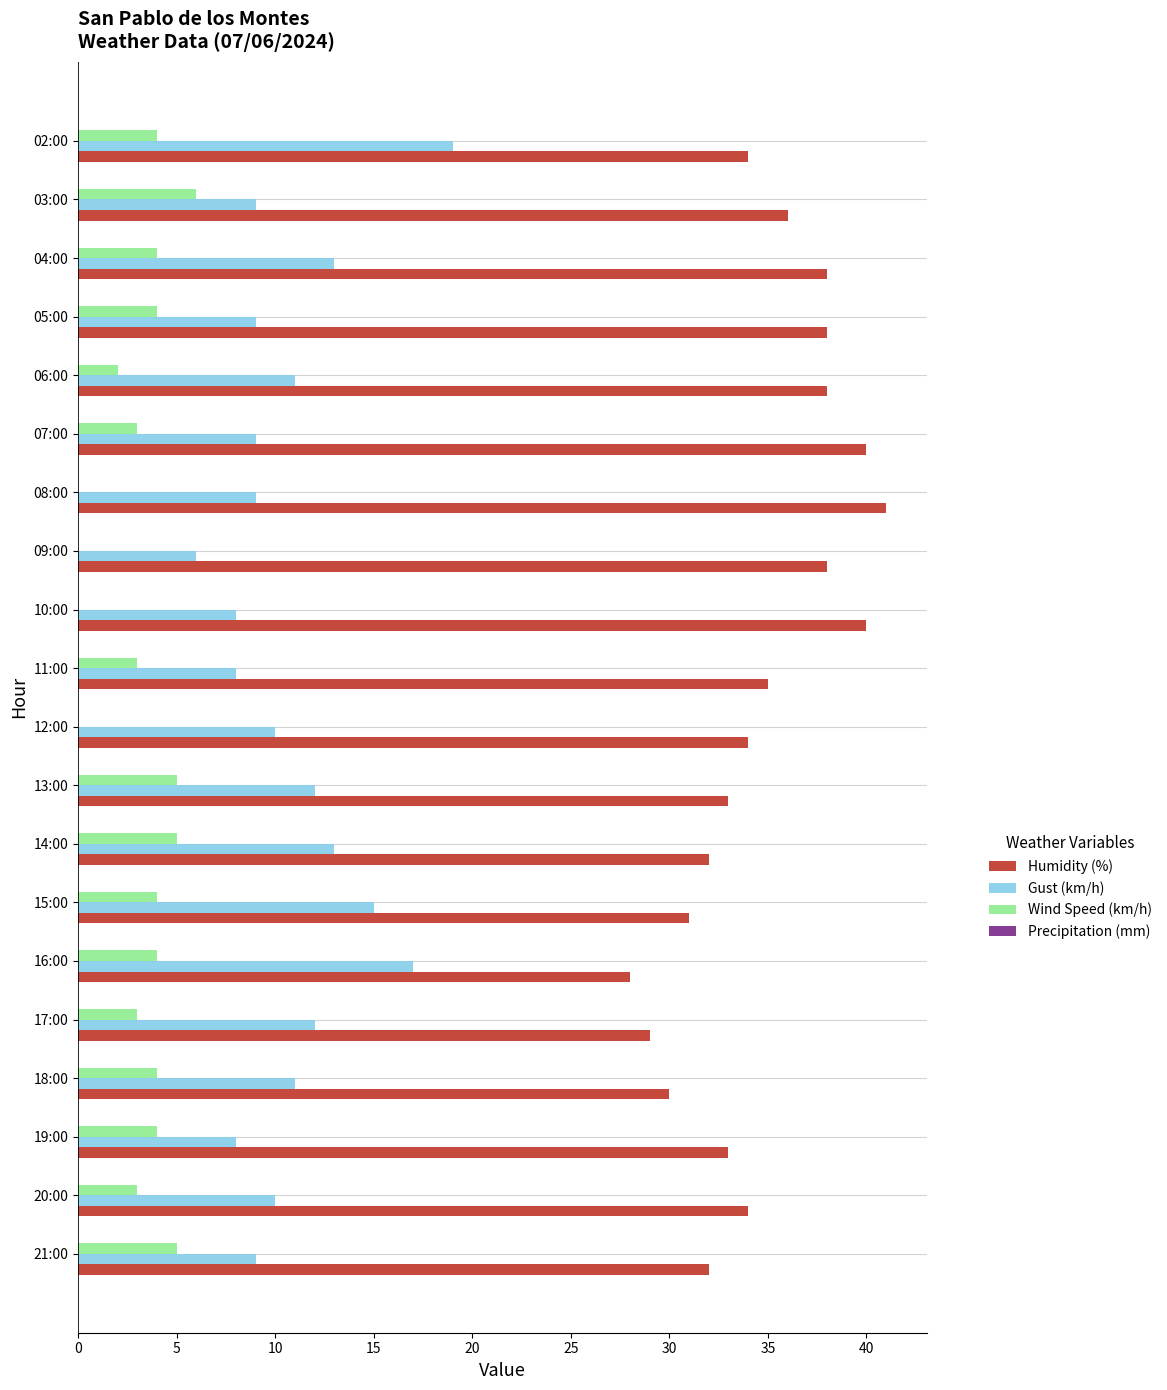

Is it true that Wind Speed (km/h) equals -2 at 08:00?

False